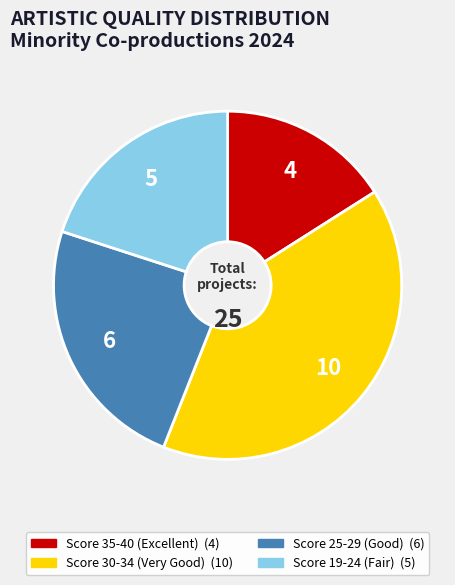

Is there a majority slice in this chart?

No